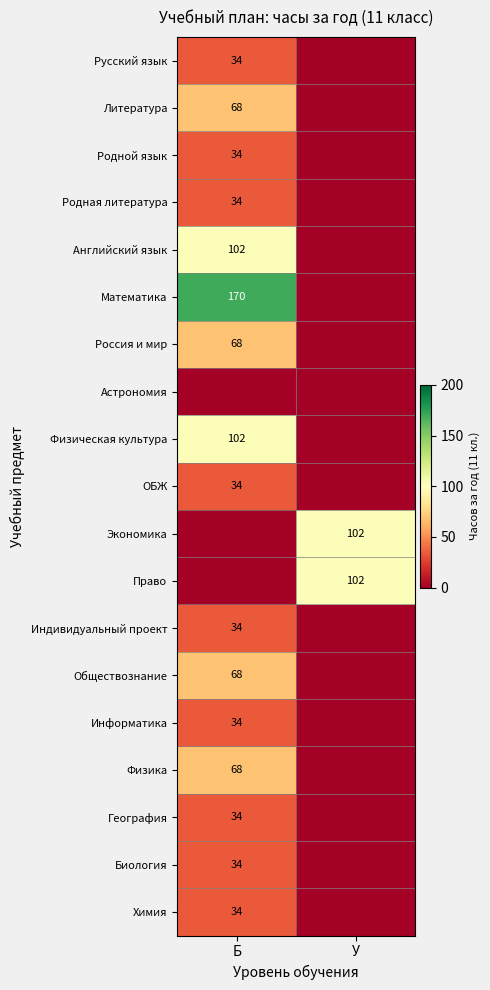

Is it true that Родной язык equals 34 at Б?

True